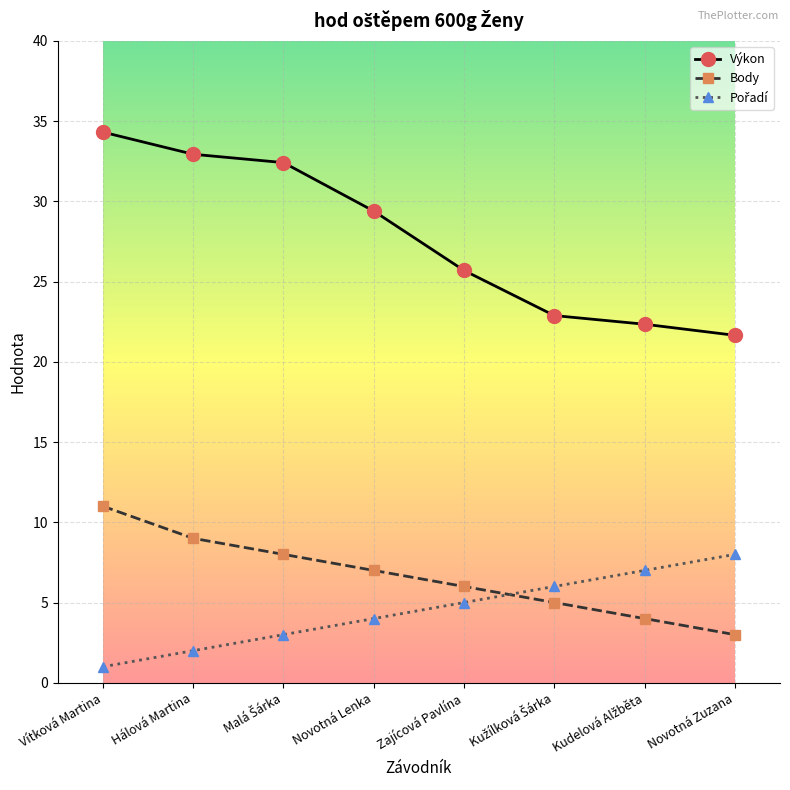

What is the sum of the Výkon values at Novotná Lenka and Zajícová Pavlína?

55.1